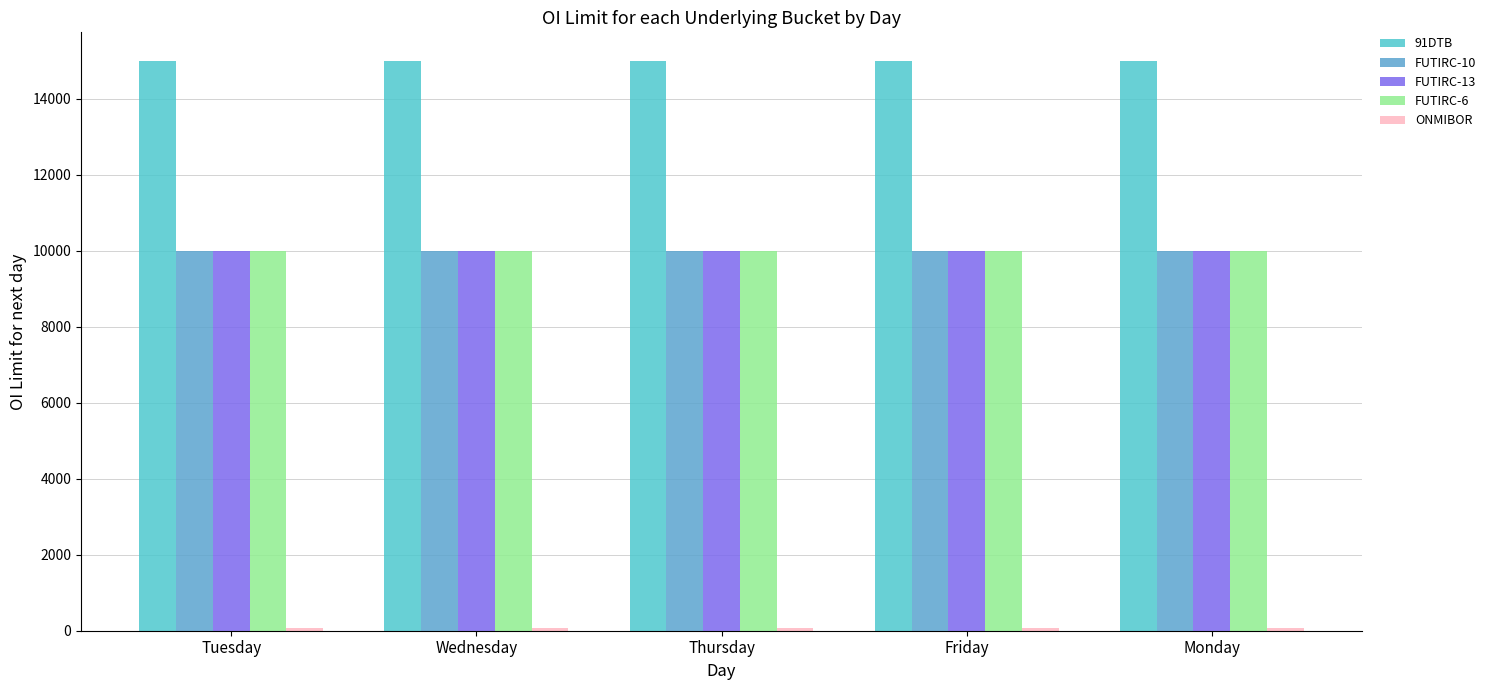

What is the average value of the 91DTB series?

15000